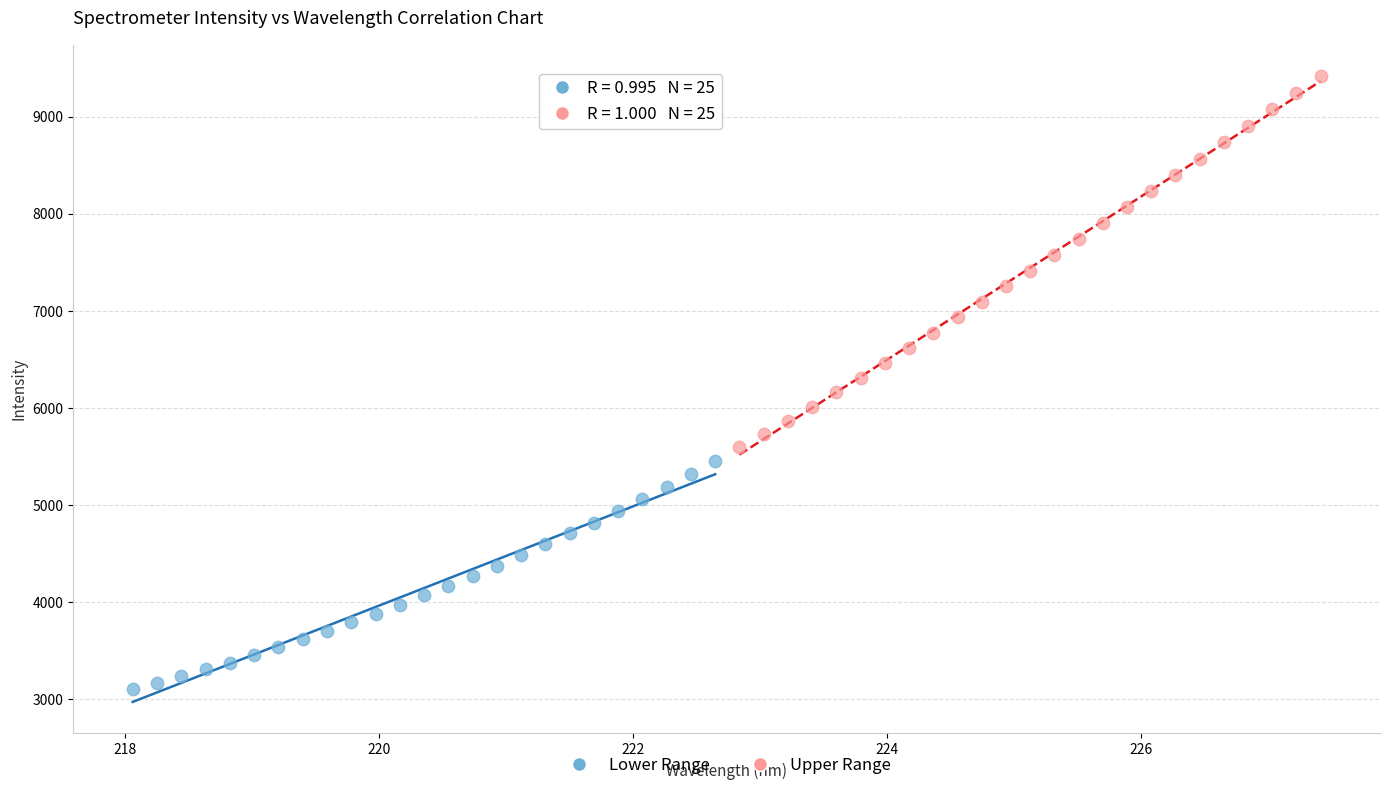

Which series has the largest Y range (max minus min)?

Upper Range